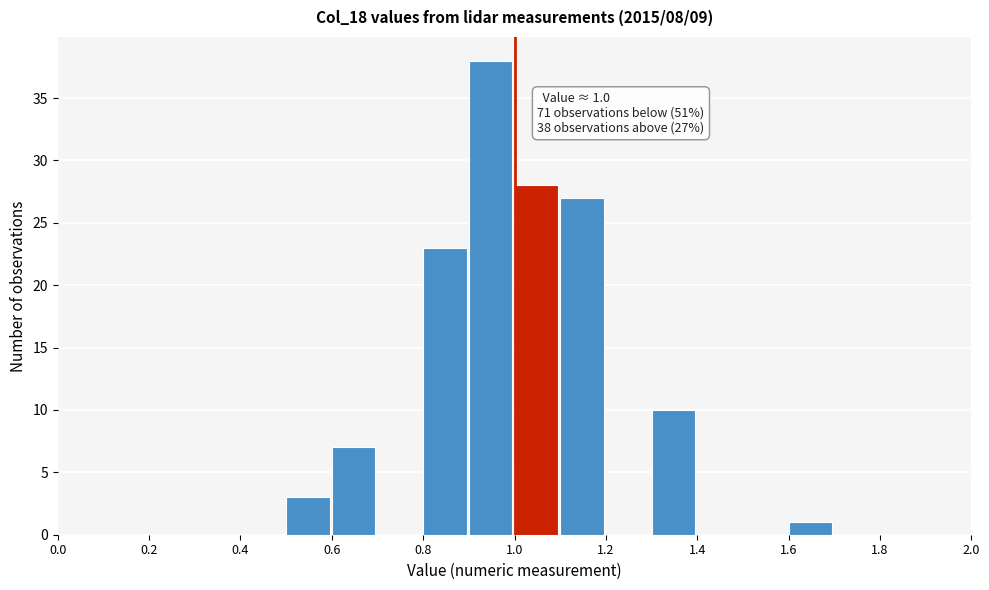

Over which range of the x-axis is the bar tallest?

0.9 to 1.0